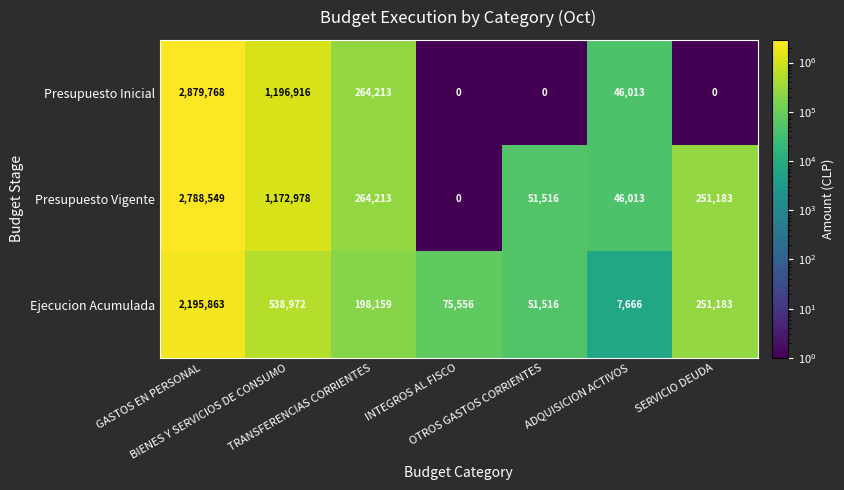

List the series in order of their peak value, highest first.

Presupuesto Inicial, Presupuesto Vigente, Ejecucion Acumulada